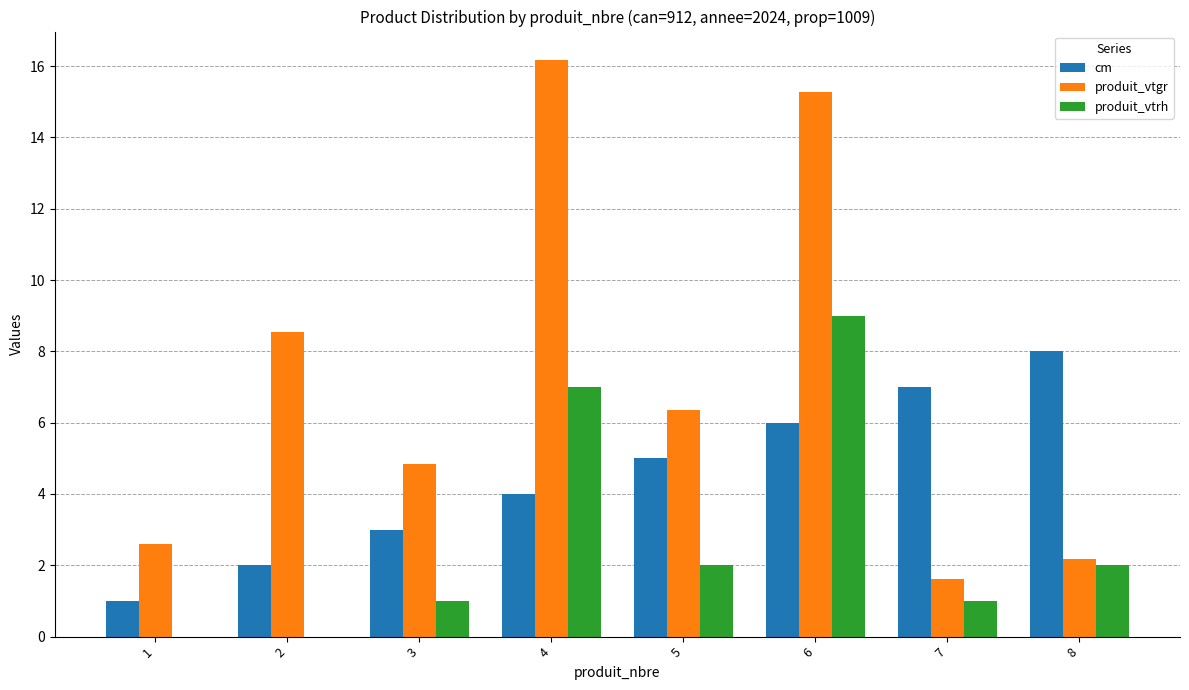

What is the maximum value shown in the chart?

16.2